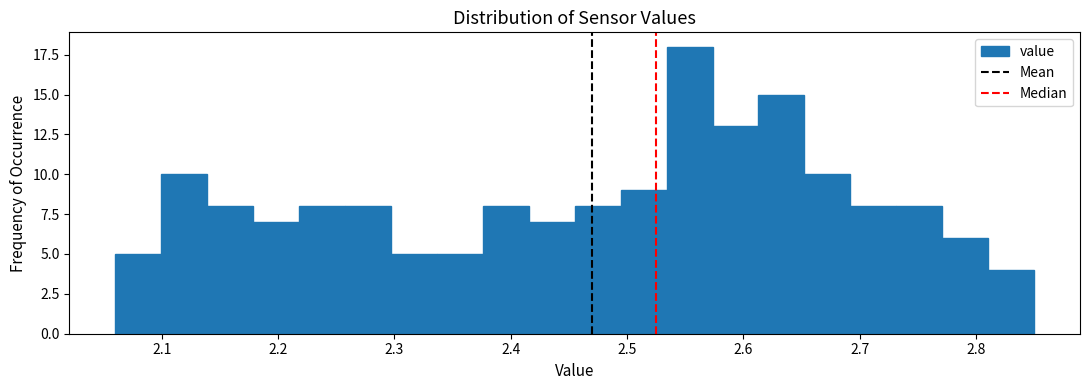

Around what value on the x-axis is the tallest bar? Give the approximate position of its centre, as read against the axis.

2.55